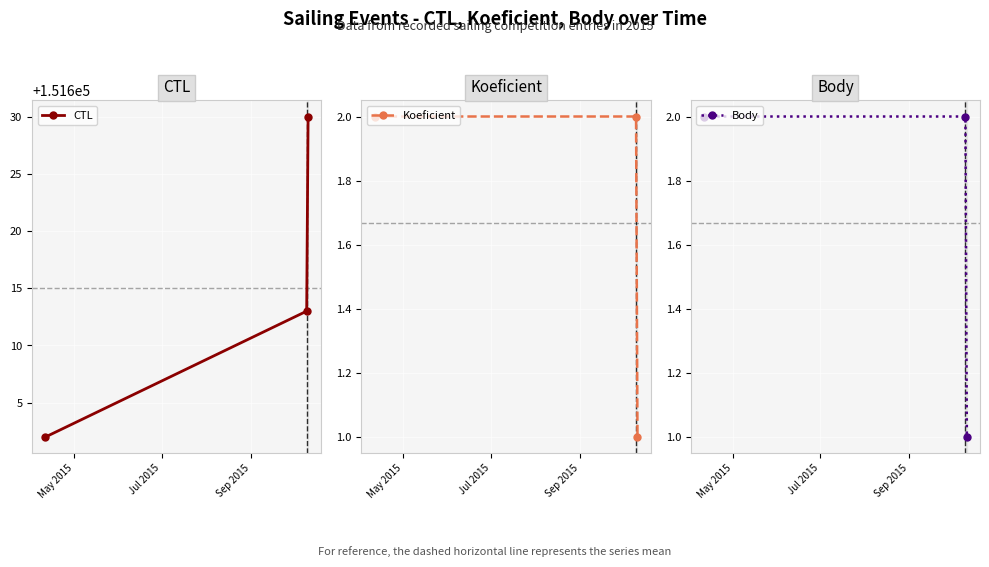

What is the value of the CTL point at the 2nd from the left?

151613